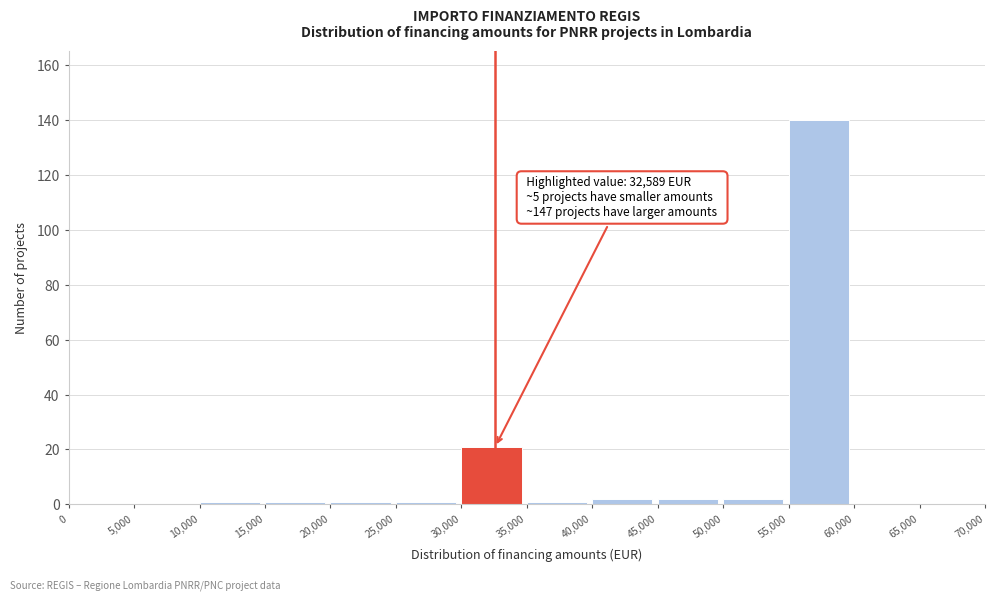

Which range on the x-axis has the tallest bar?

55,000 to 60,000